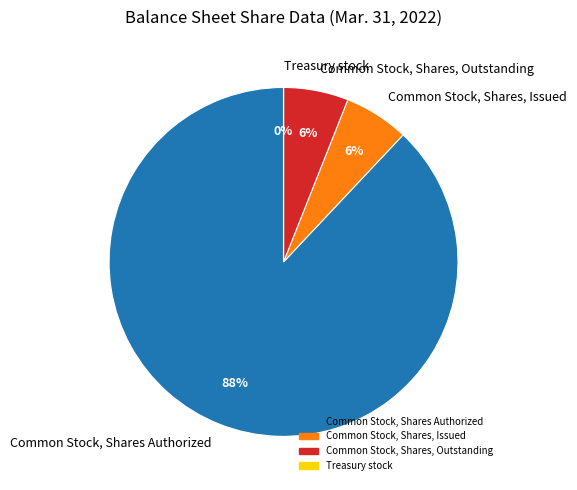

What percentage is the Common Stock, Shares, Issued slice, to the nearest percent?

6%